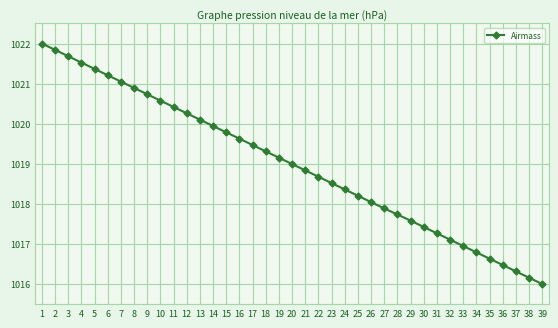

Reading left to right, what are all the values shown in this chart?

1=1022.0	2=1021.8	3=1021.7	4=1021.5	5=1021.4	6=1021.2	7=1021.1	8=1020.9	9=1020.7	10=1020.6	11=1020.4	12=1020.3	13=1020.1	14=1019.9	15=1019.8	16=1019.6	17=1019.5	18=1019.3	19=1019.2	20=1019.0	21=1018.8	22=1018.7	23=1018.5	24=1018.4	25=1018.2	26=1018.0	27=1017.9	28=1017.7	29=1017.6	30=1017.4	31=1017.3	32=1017.1	33=1016.9	34=1016.8	35=1016.6	36=1016.5	37=1016.3	38=1016.2	39=1016.0